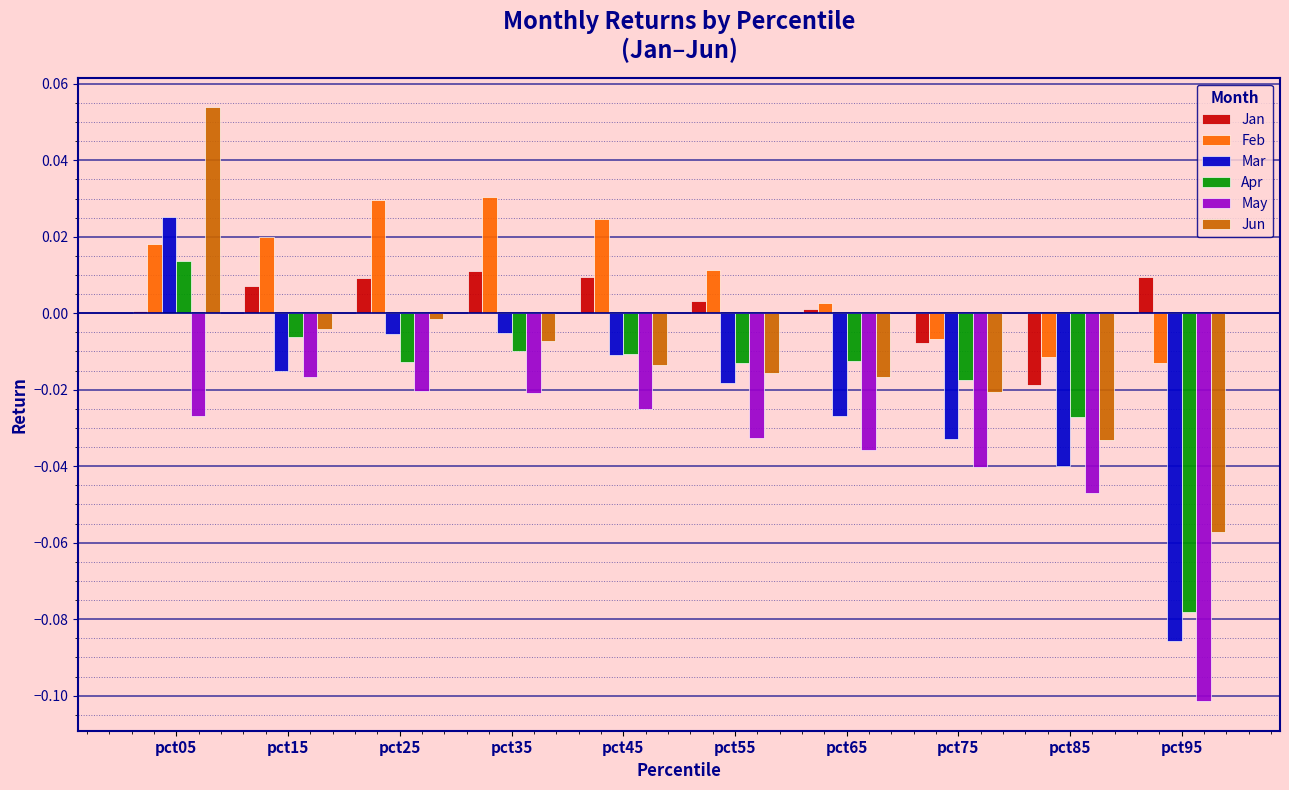

How many categories are shown in the chart?

10